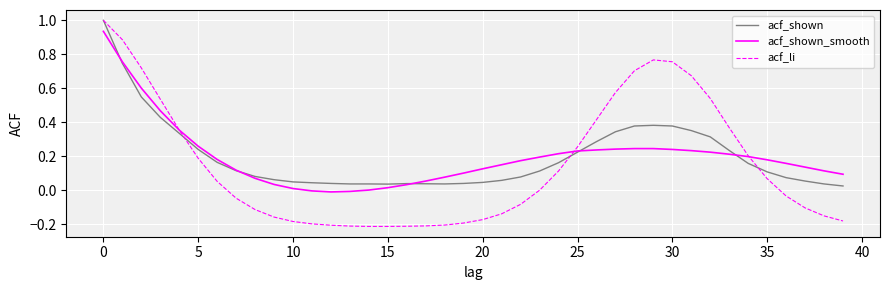

What is the greatest value displayed?

1.0